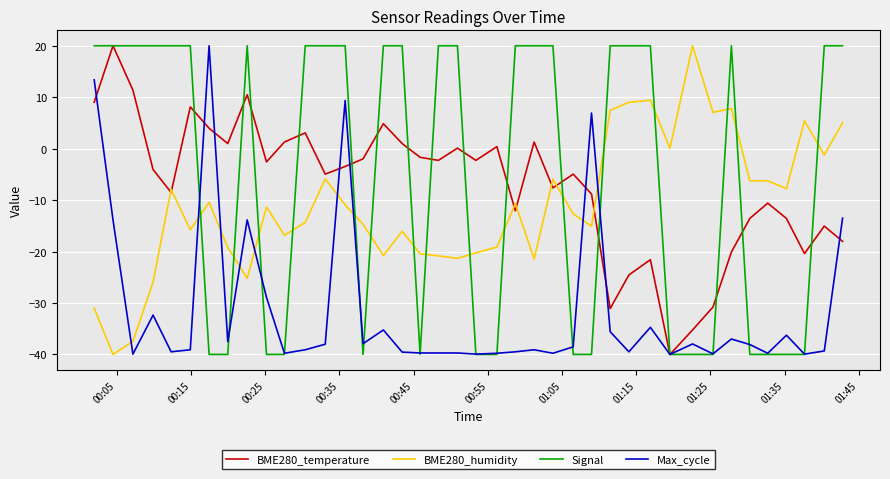

What is the maximum value shown in the chart?

20.0